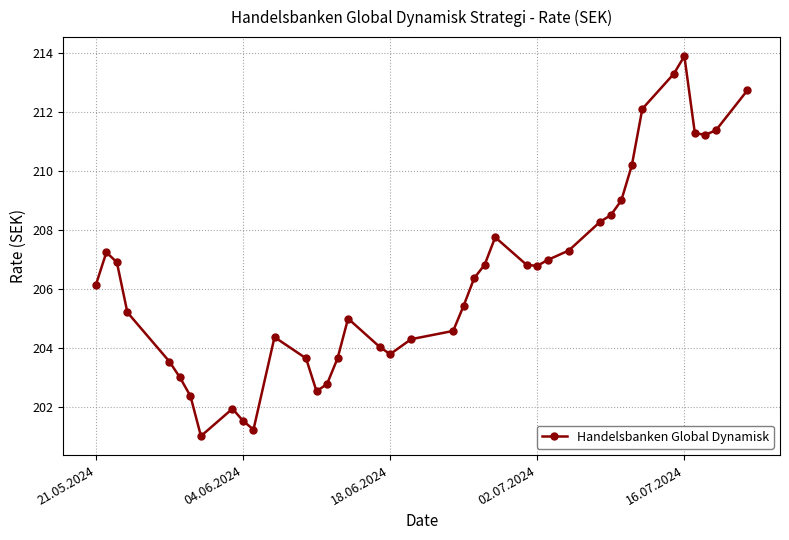

True or false: the data has more than 0 interior local peaks.

True